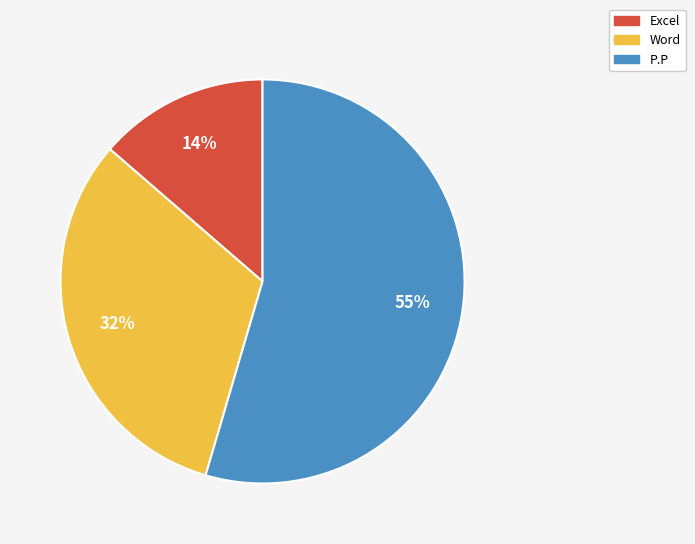

Is there any slice that represents more than half of the pie?

Yes